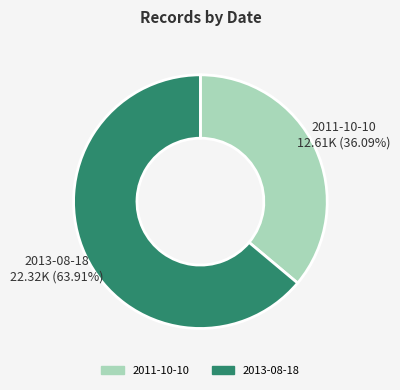

What is the ratio of the value at 2013-08-18 to the value at 2011-10-10?

1.8